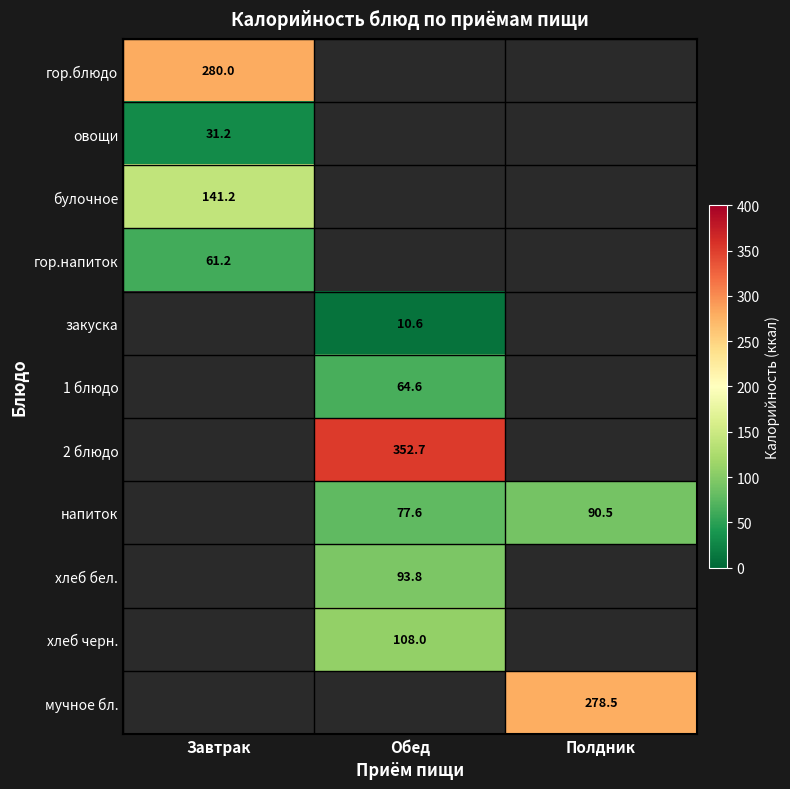

How many data points does each series have?

3